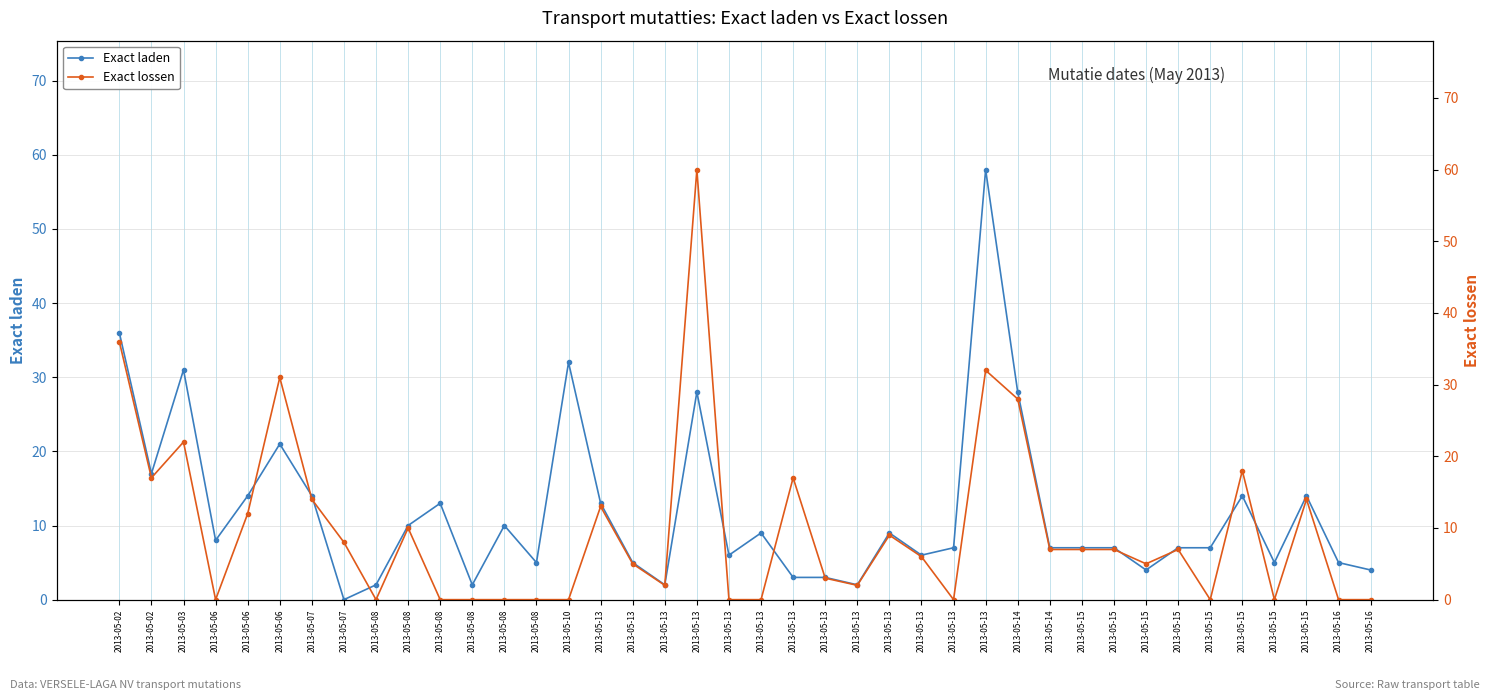

Does the chart display data point markers on the line(s)?

Yes